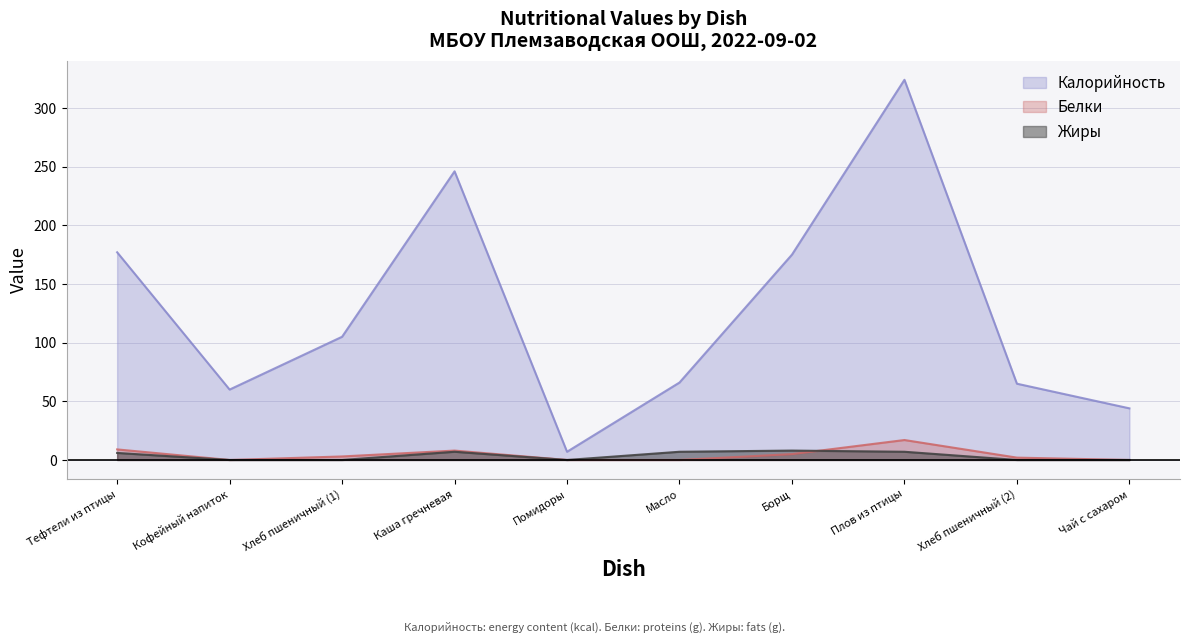

Reading left to right, extract all data points from this chart.

Калорийность: 177	60	105	246	7	66	175	324	65	44
Белки: 9	0	3	8	0	0	5	17	2	0
Жиры: 6	0	0	7	0	7	8	7	0	0